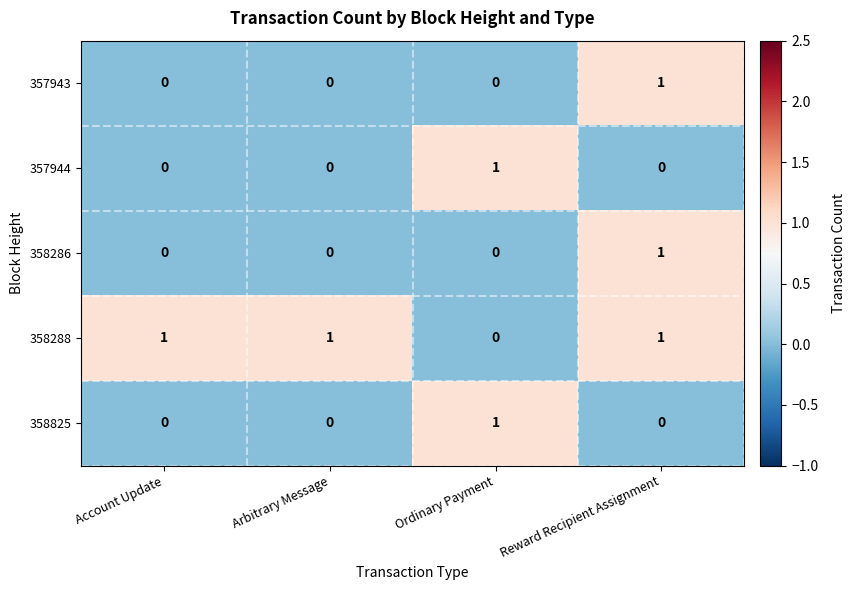

At how many categories does at least one series exceed 0?

4